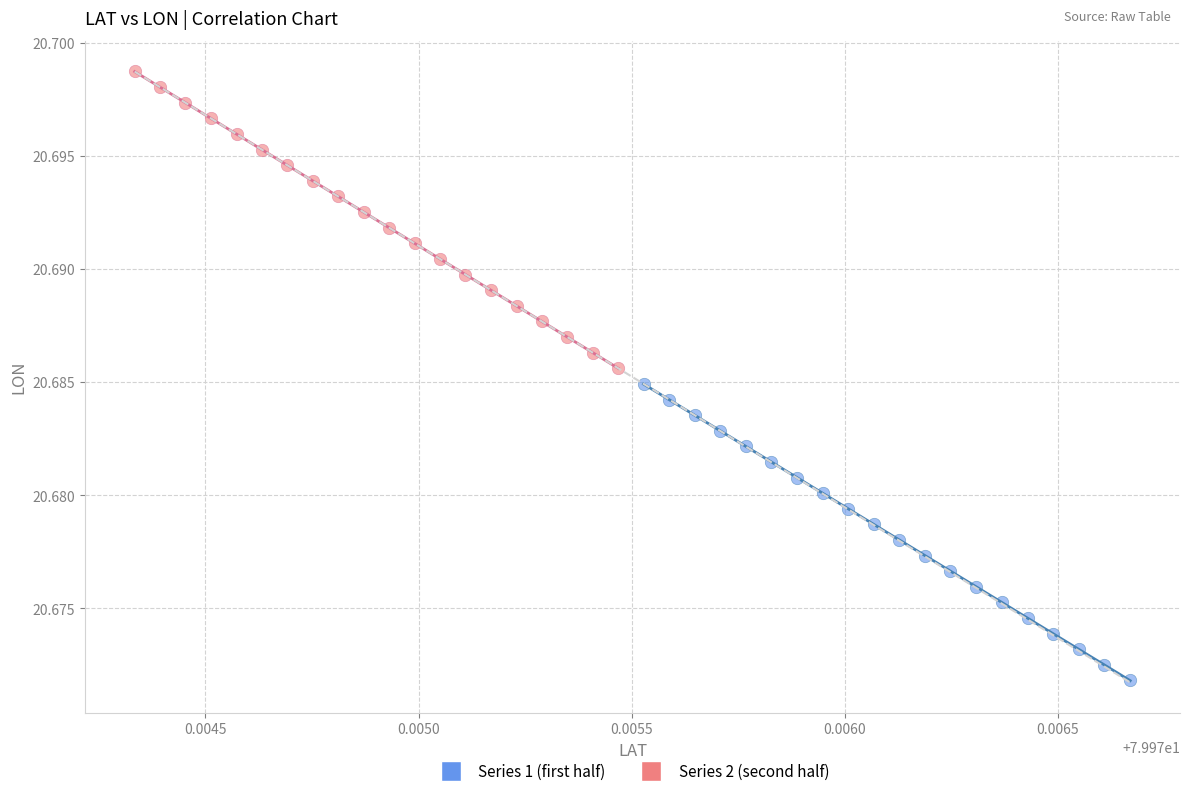

What are all the series names shown in the legend?

Series 1 (first half), Series 2 (second half)